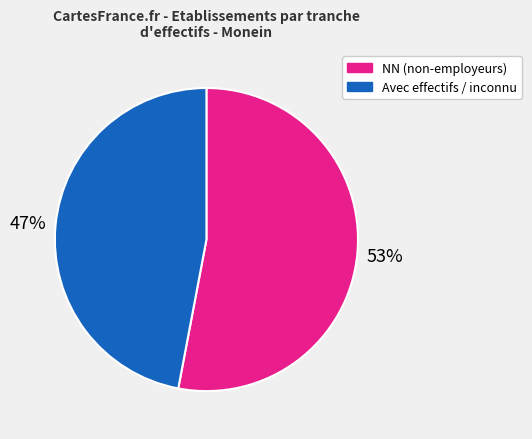

Is there any slice that represents more than half of the pie?

Yes